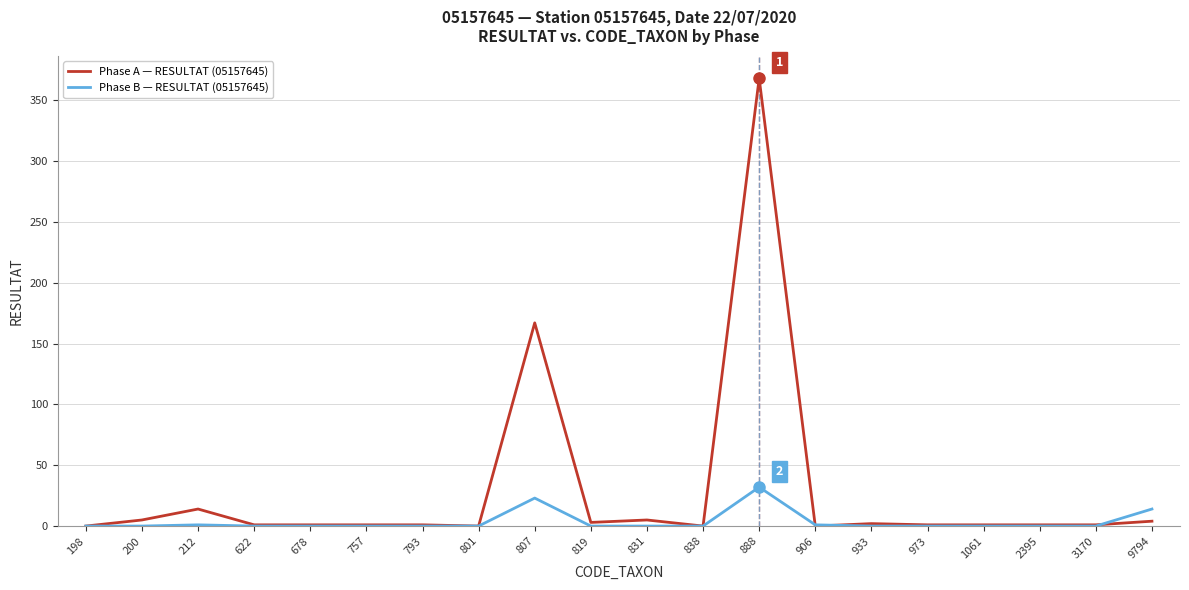

True or false: Phase B — RESULTAT (05157645) has a value of 0 at 973.

True